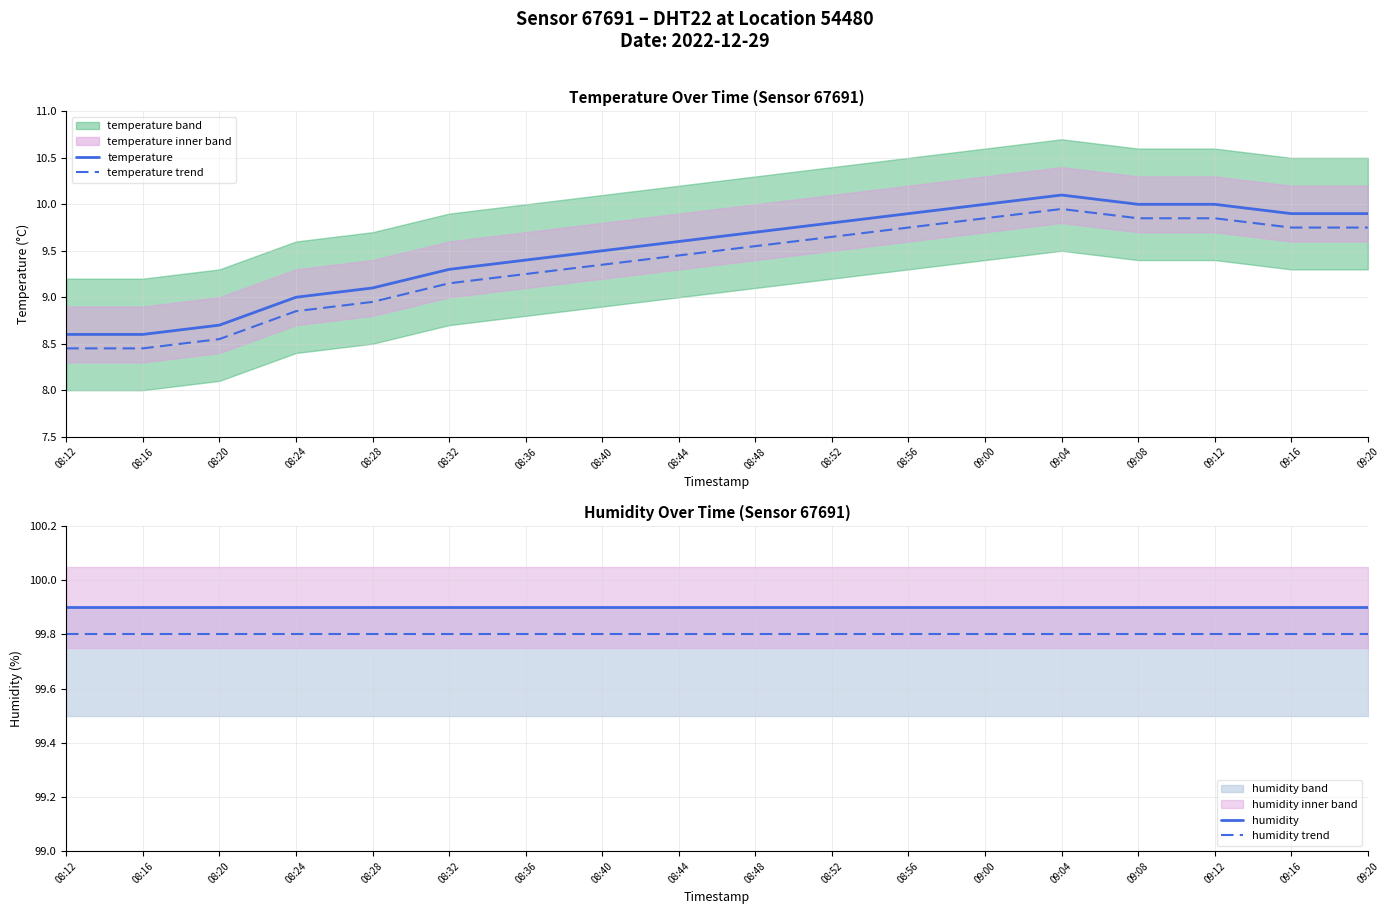

What is the label of the 7th point from the left?

08:36